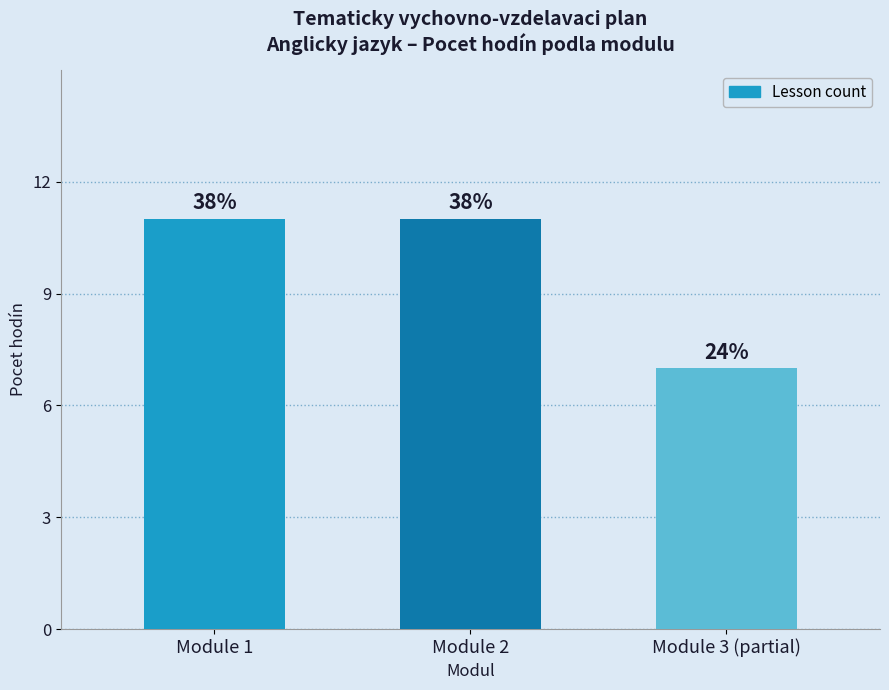

Where is the data nearest to the value 9?

Module 1